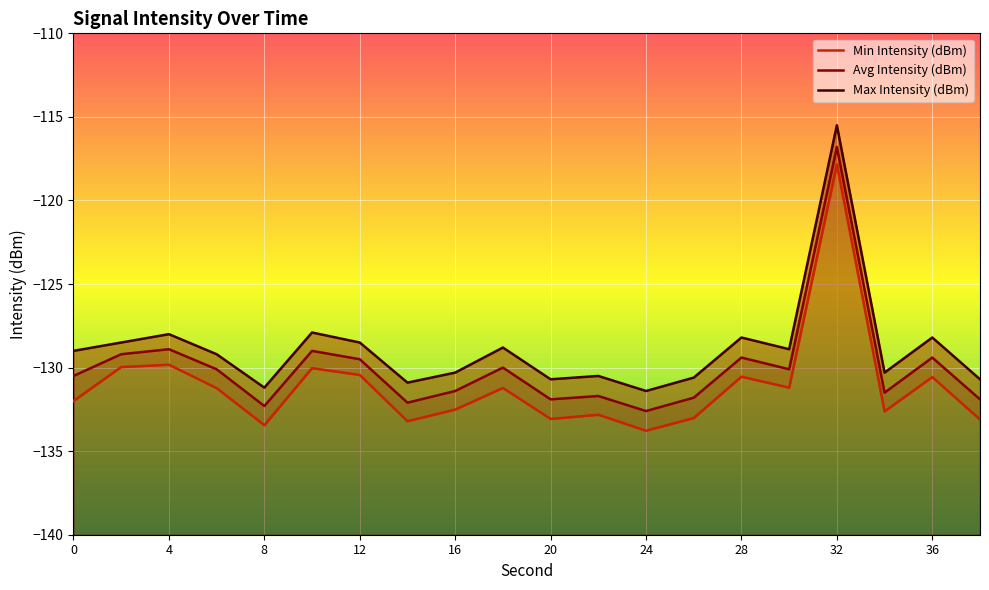

Is it true that Min Intensity (dBm) equals -51.3 at 36?

False